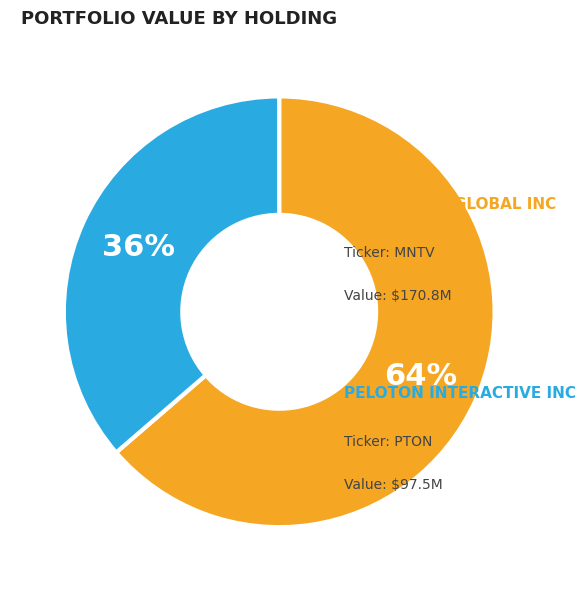

Which slice is the smallest?

PELOTON INTERACTIVE INC